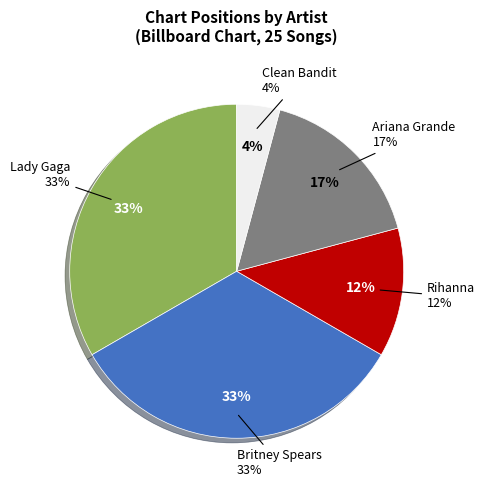

To the nearest percent, what is the difference between the largest and smallest slice percentages?

29%